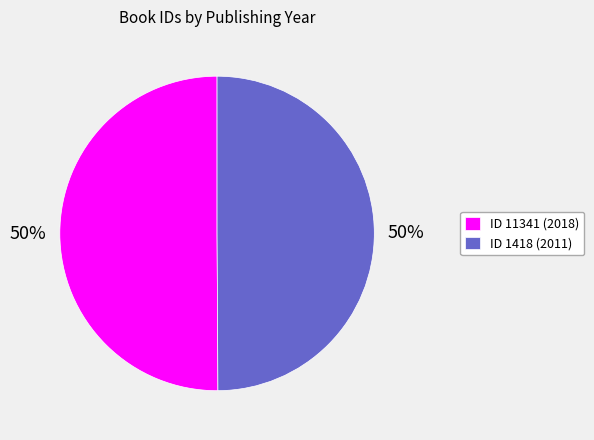

Approximately how many times larger is the value at ID 11341 (2018) compared to ID 1418 (2011)?

1.0